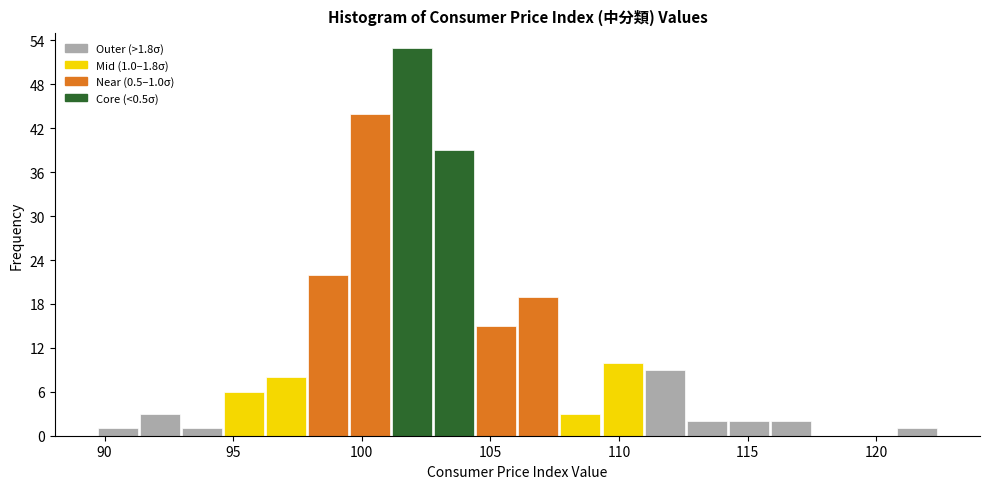

Around what value on the x-axis is the tallest bar? Give the approximate position of its centre, as read against the axis.

102.0